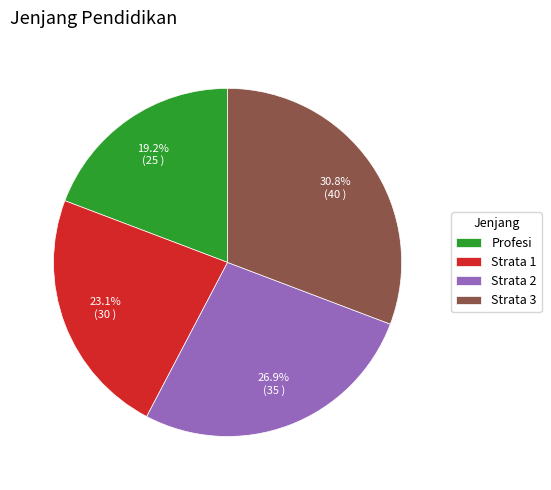

True or false: Strata 3 accounts for 31% of the total.

True